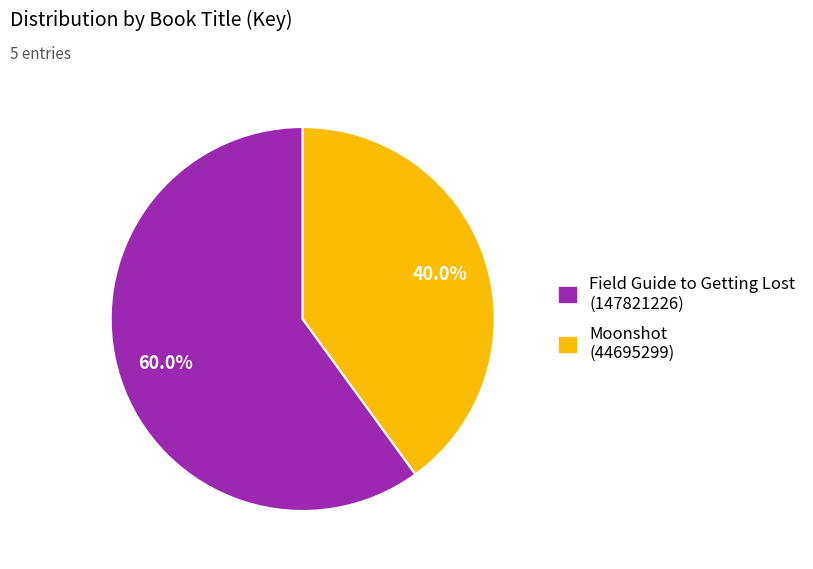

Does any single category account for the majority?

Yes